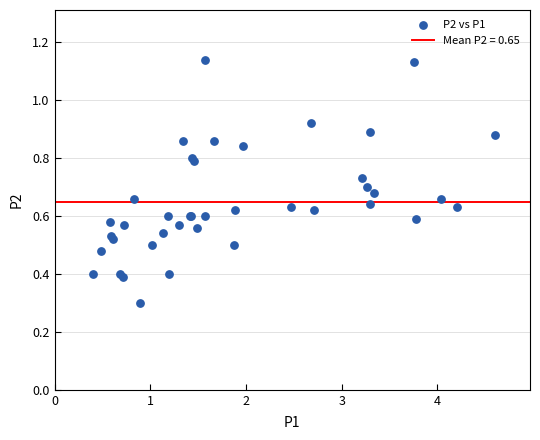

What Y value in the scatter plot is closest to 0?

0.3